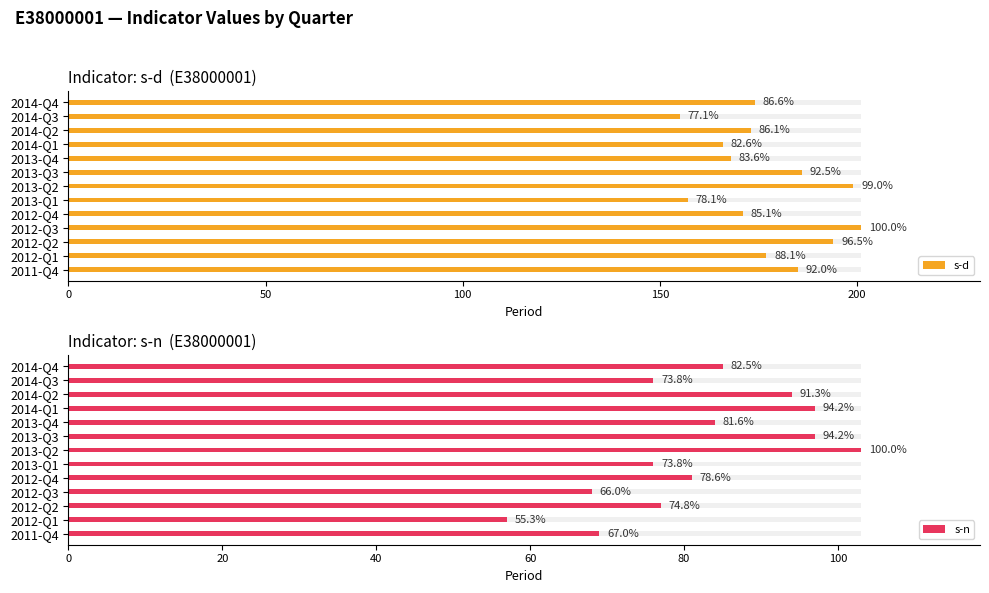

What is the lowest value of the s-n series?

57